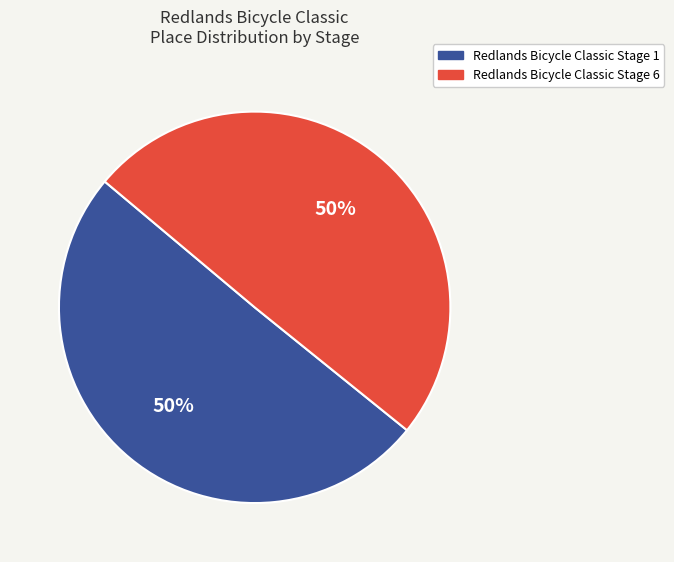

To the nearest percent, what is the average slice percentage?

50%